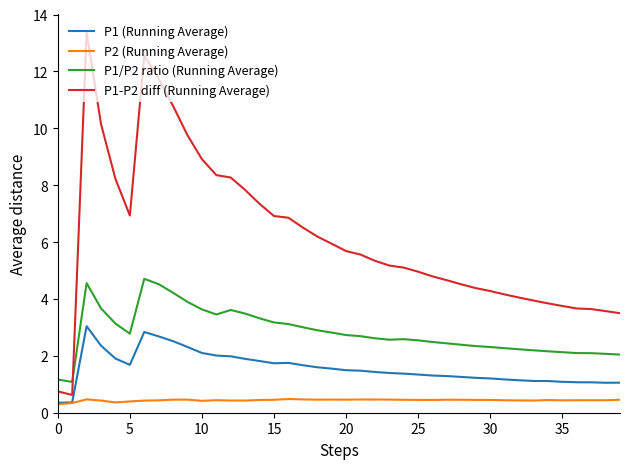

Which series ends up on top after the final intersection of P1/P2 ratio (Running Average) and P1-P2 diff (Running Average)?

P1-P2 diff (Running Average)